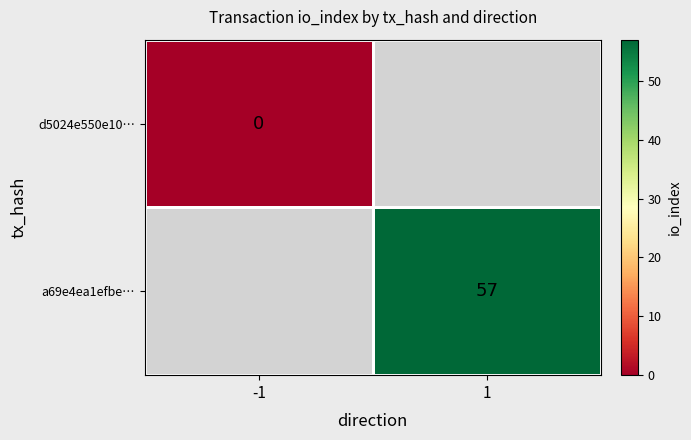

The value of a69e4ea1efbe… at 1 is 78. True or false?

False